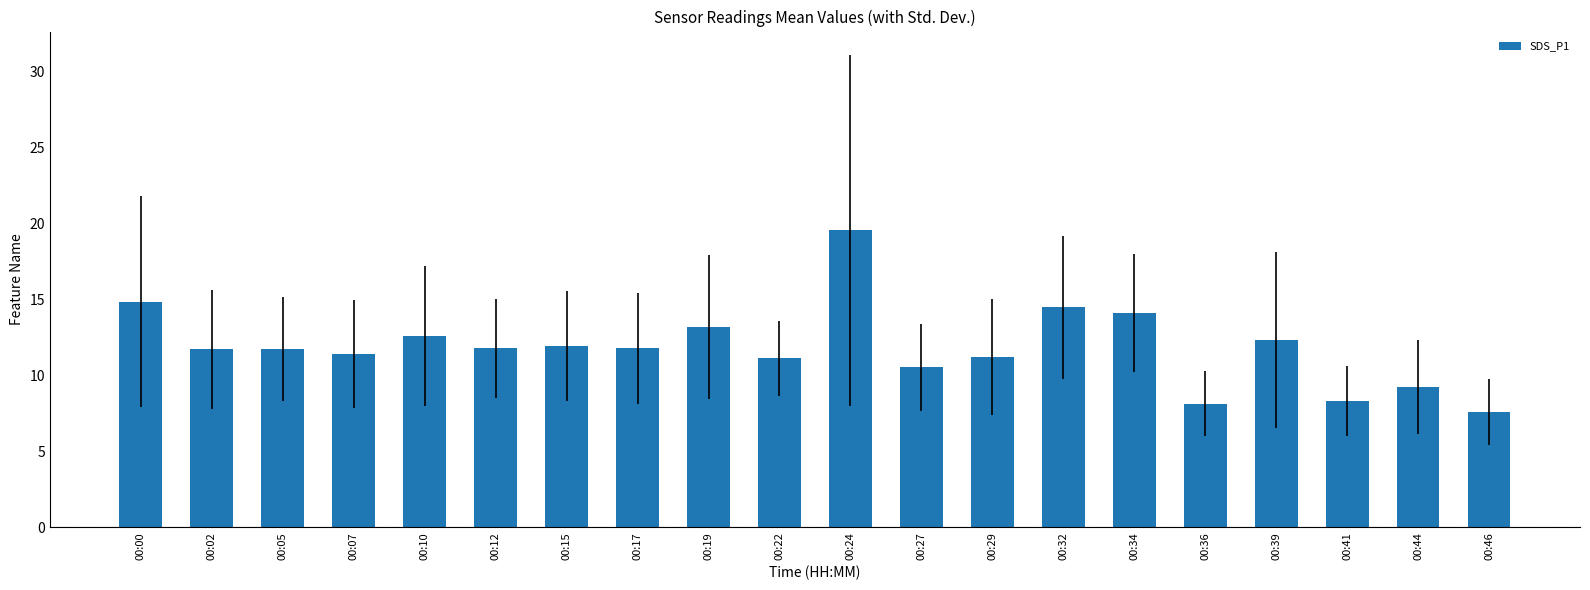

What is the approximate value at 00:05?

11.7